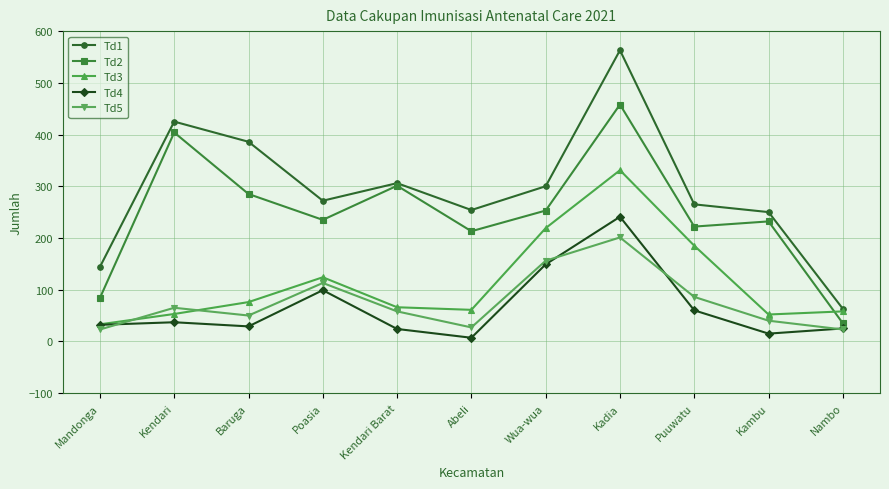

True or false: Td1 has more than 0 points higher than both neighbors.

True